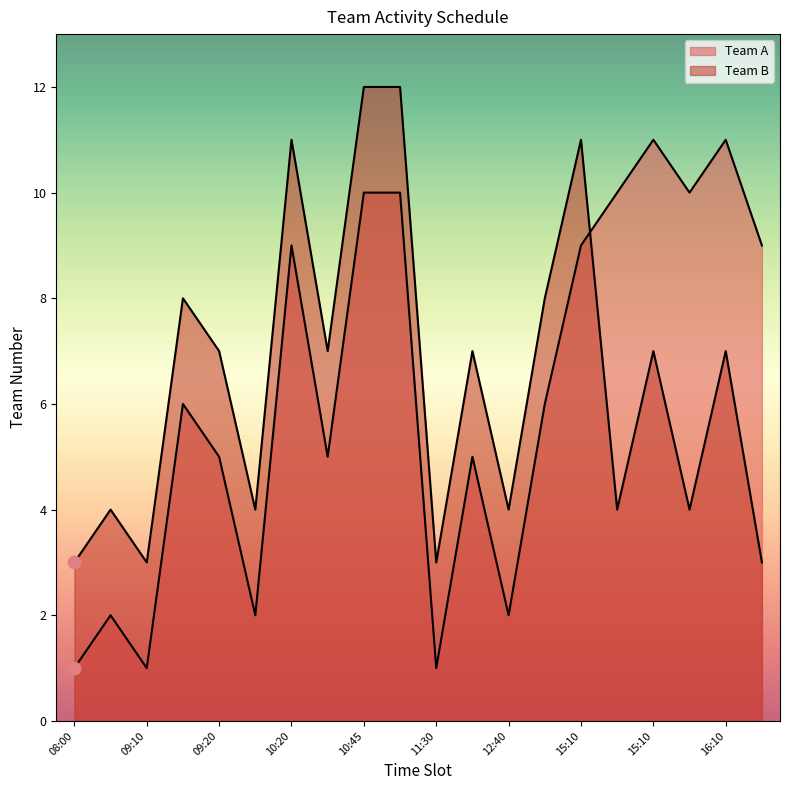

At which category is the sum across all series the highest?

10:45